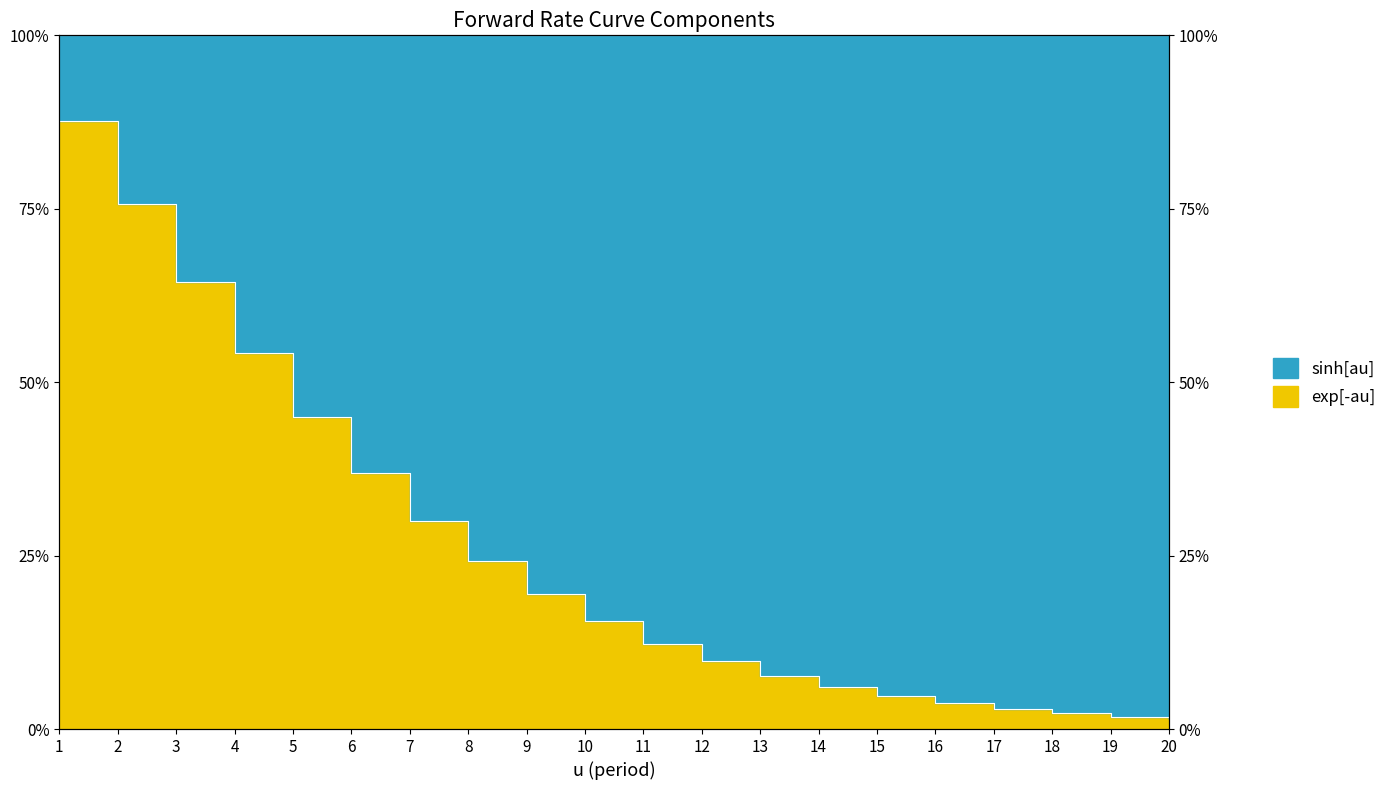

What is the approximate value at 12?

0.1